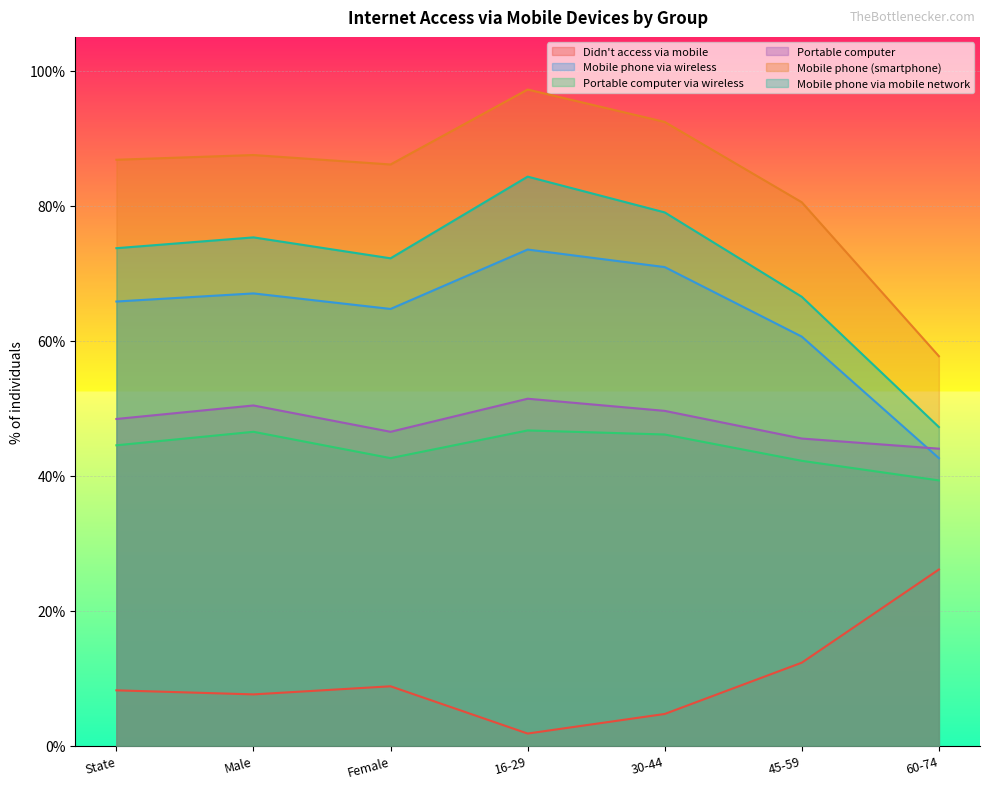

True or false: Mobile phone via mobile network has more than 2 interior local peaks.

False